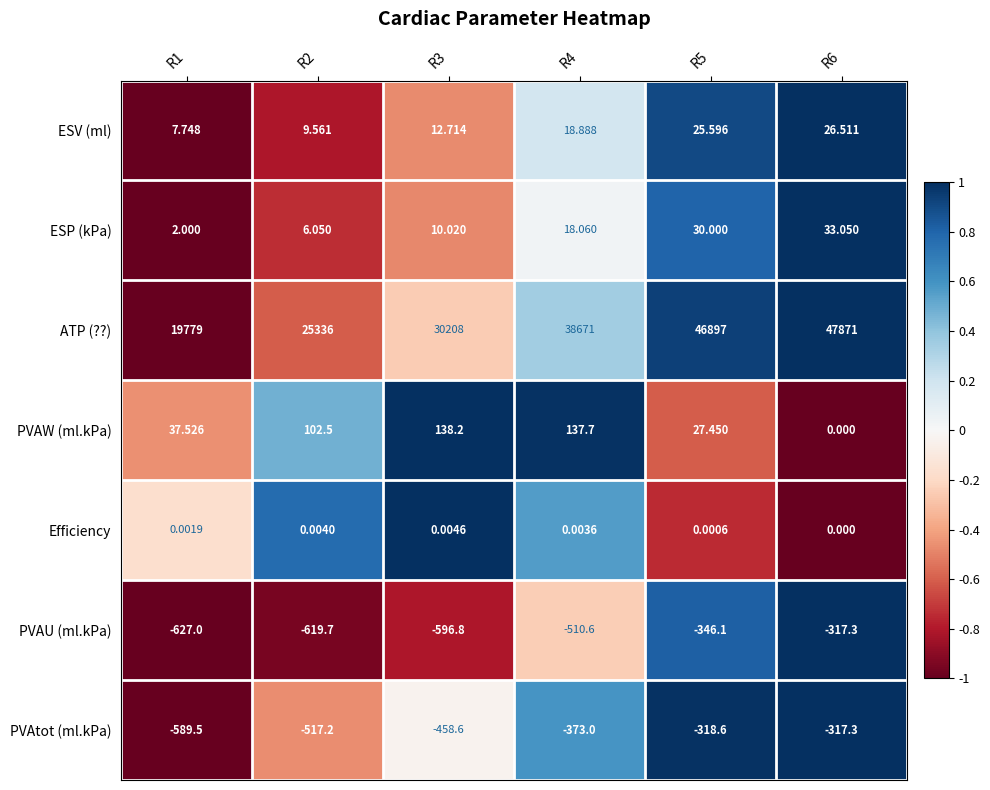

Which series has the widest spread of values?

ATP (??)